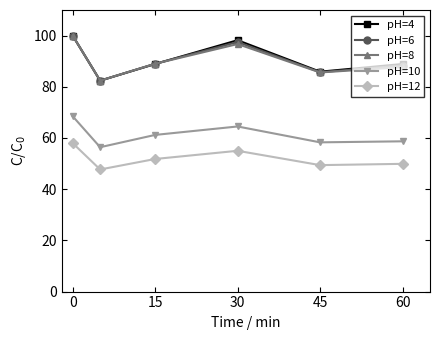

How many lines are shown in the chart?

5